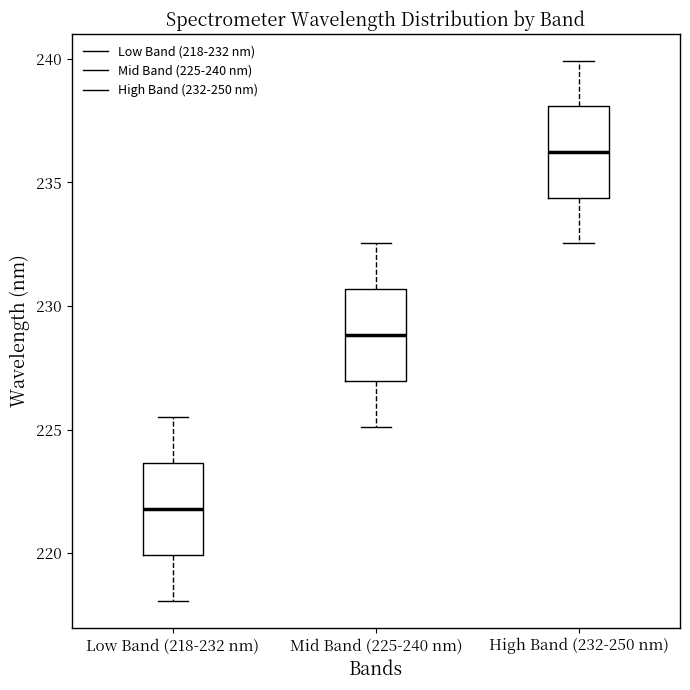

Which box has the lowest median line?

Low Band (218-232 nm)